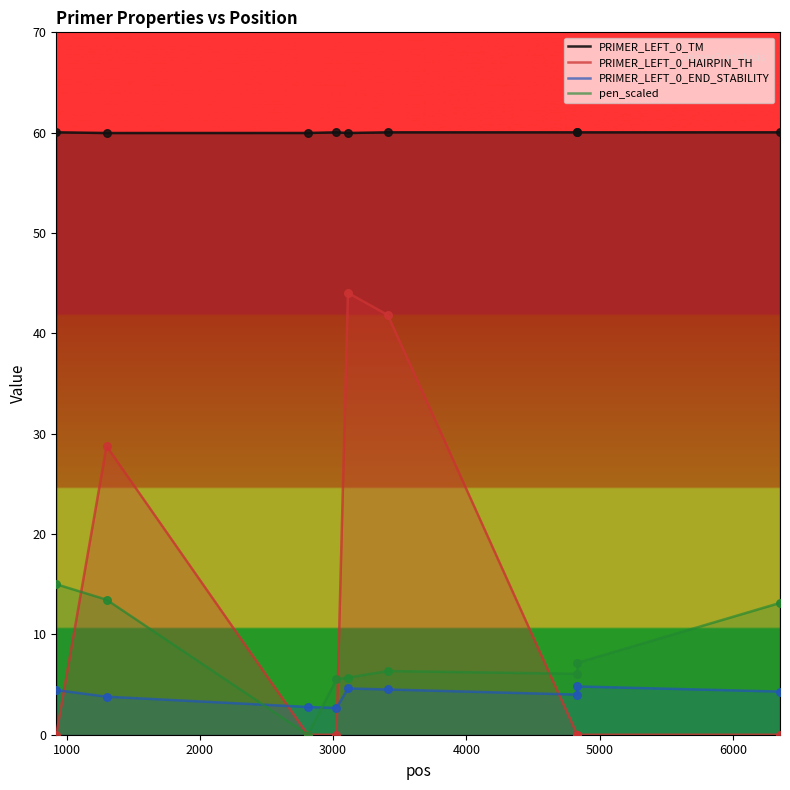

Which series has the widest spread of Y values?

PRIMER_LEFT_0_HAIRPIN_TH